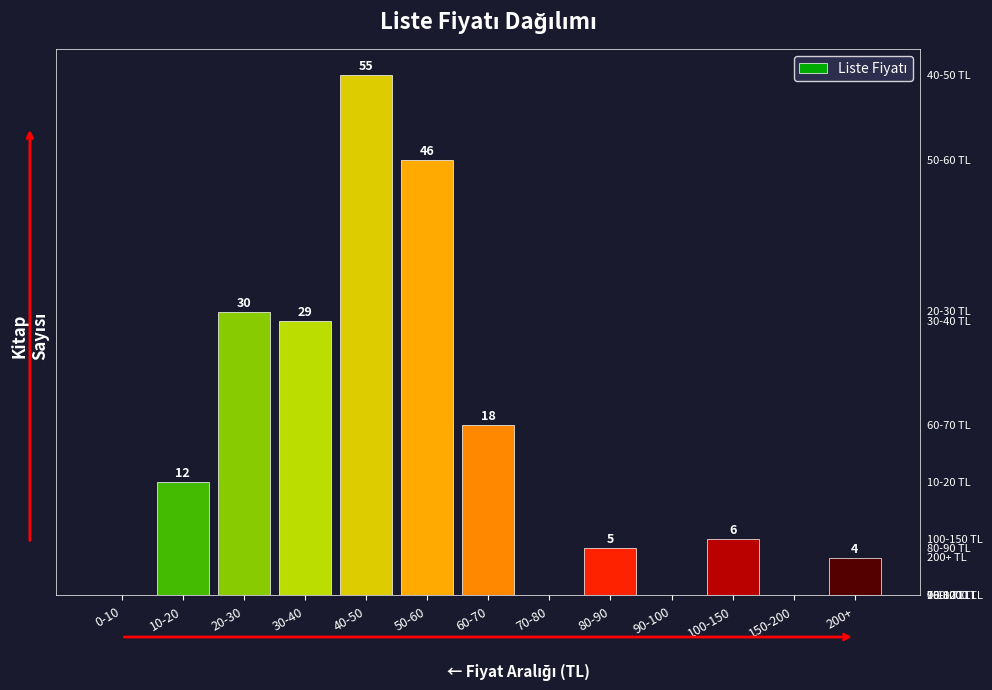

Which label corresponds to the largest value in the chart?

40-50